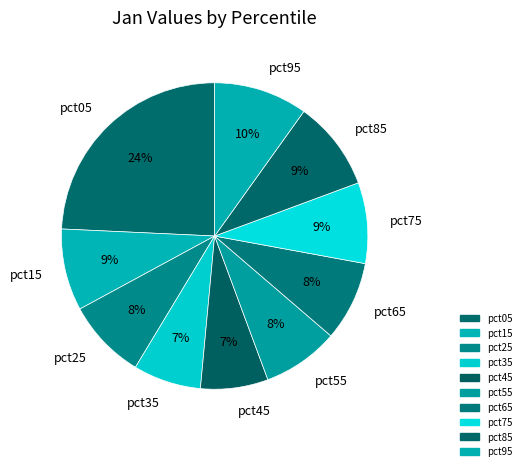

Count the number of slices in the pie.

10